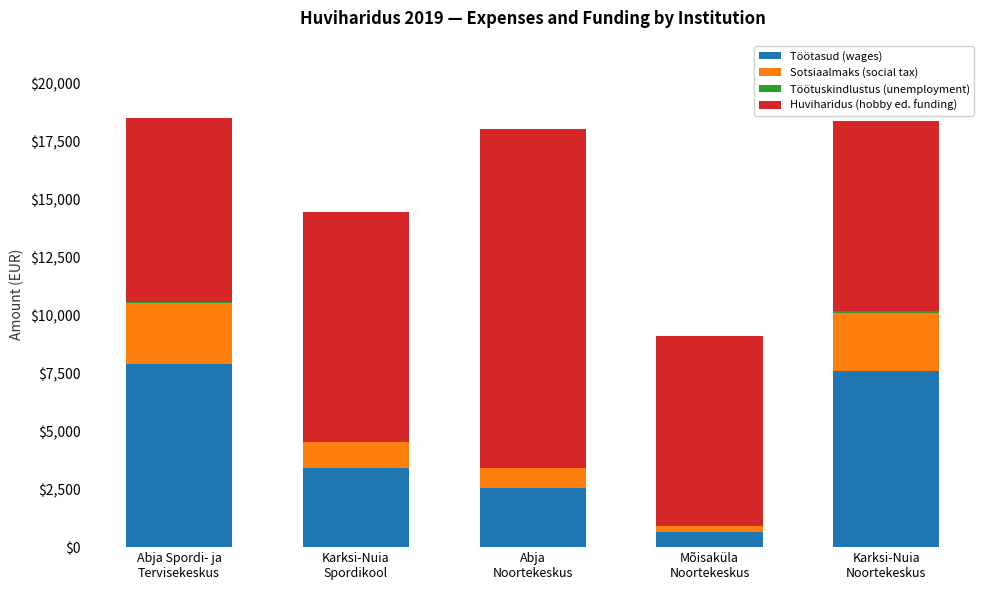

What is the highest value of the Töötasud (wages) series?

7913